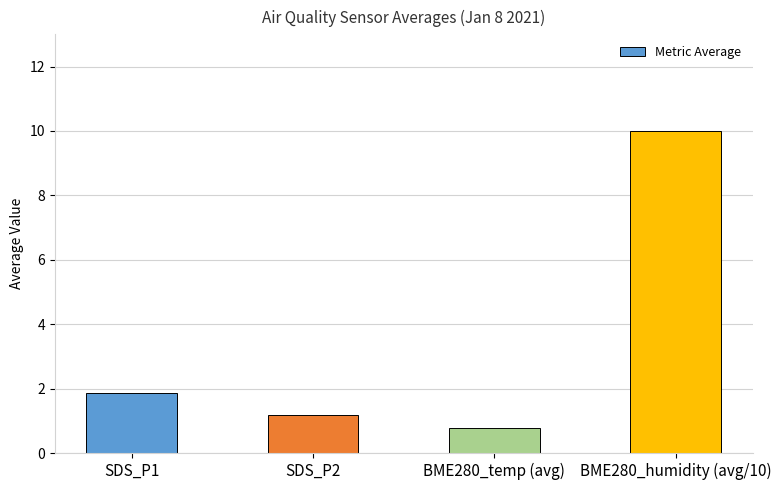

What position from the left is SDS_P2?

2